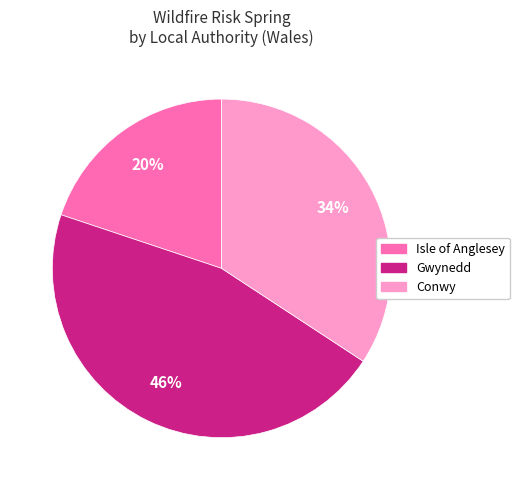

To the nearest percent, what is the difference between the largest and smallest slice percentages?

26%